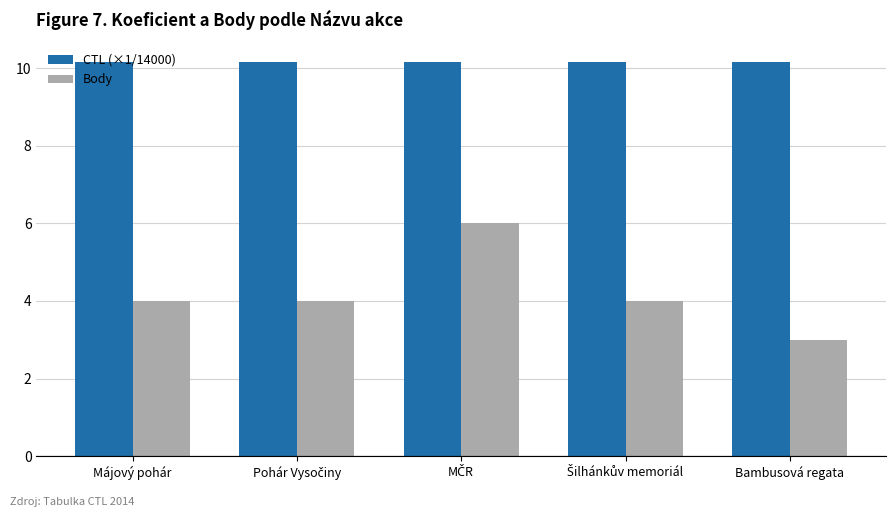

What is the sum of all Body values?

21.0